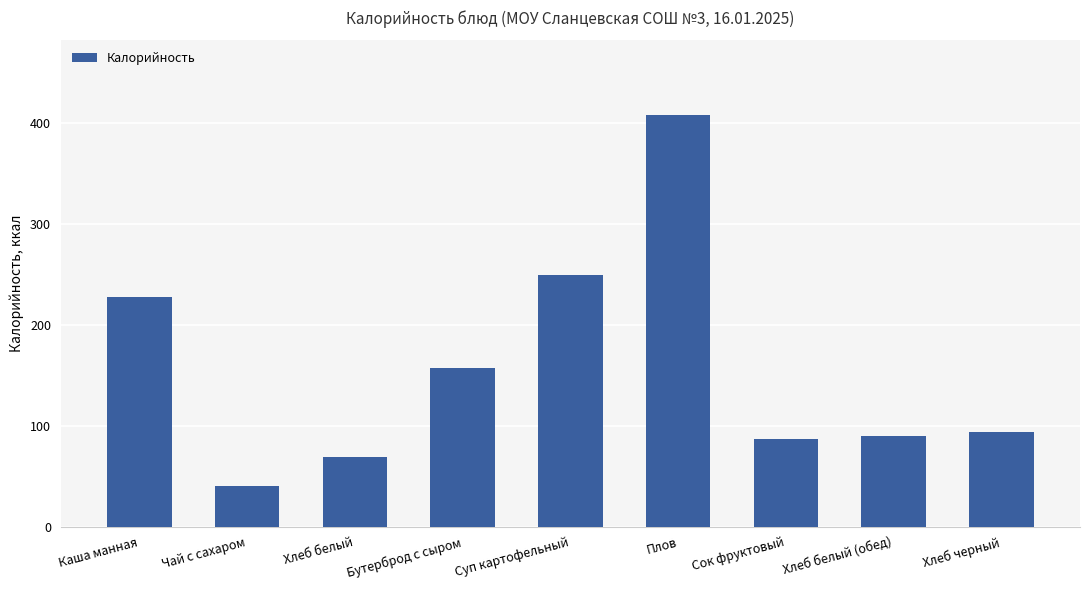

The chart shows a value of 86.6 at Сок фруктовый. True or false?

True